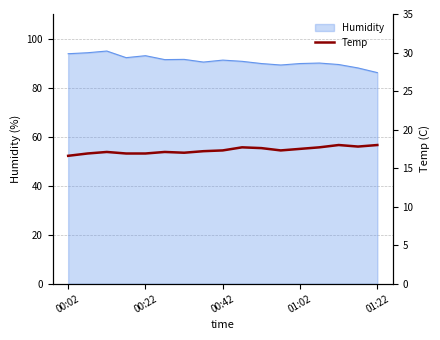

Which has a higher value, 6 or 15?

15